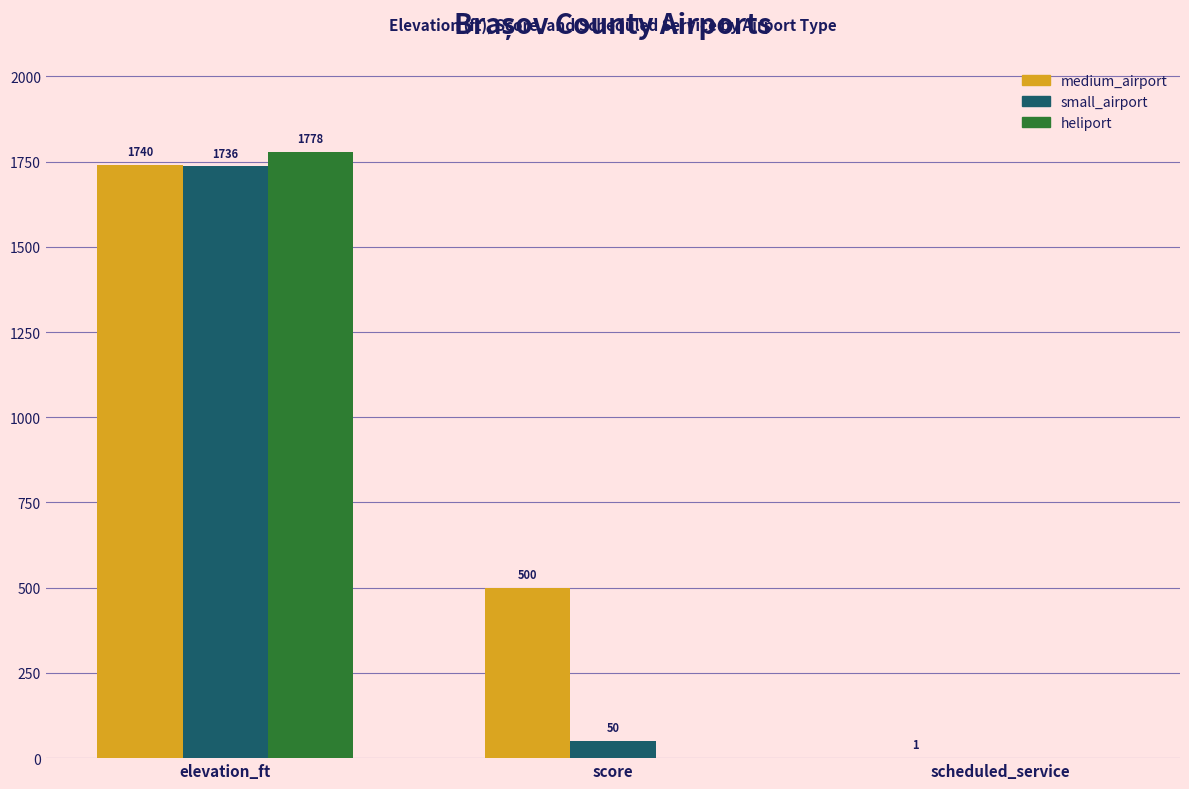

What is the sum of the medium_airport values at score and scheduled_service?

501